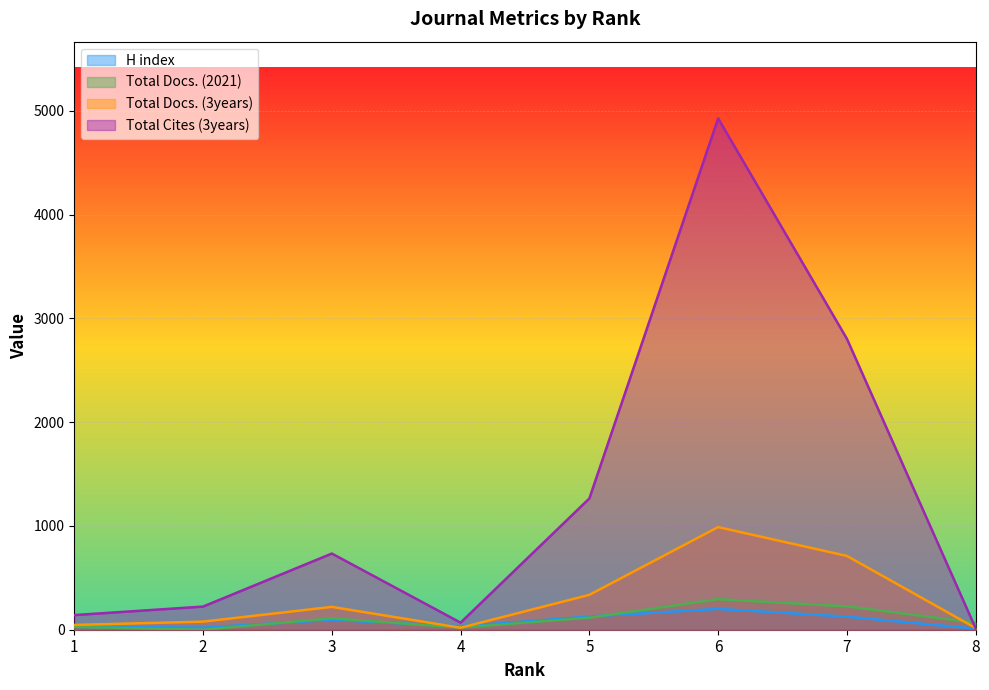

Read the H index value at 4.

33